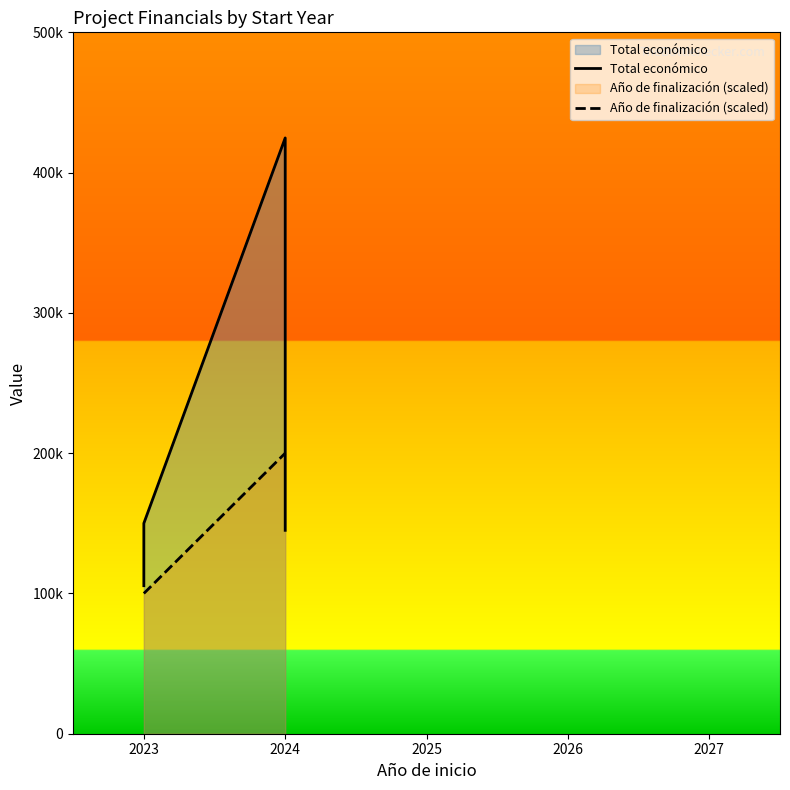

List the series in order of their overall mean, lowest first.

Año de finalización (scaled), Total económico